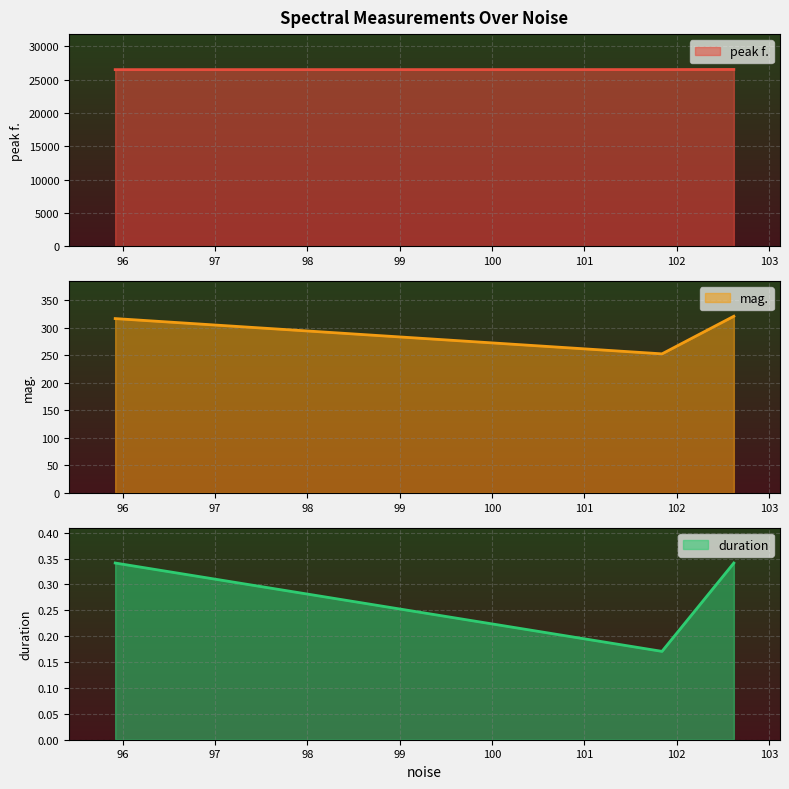

What is the lowest value of the mag. series?

252.5